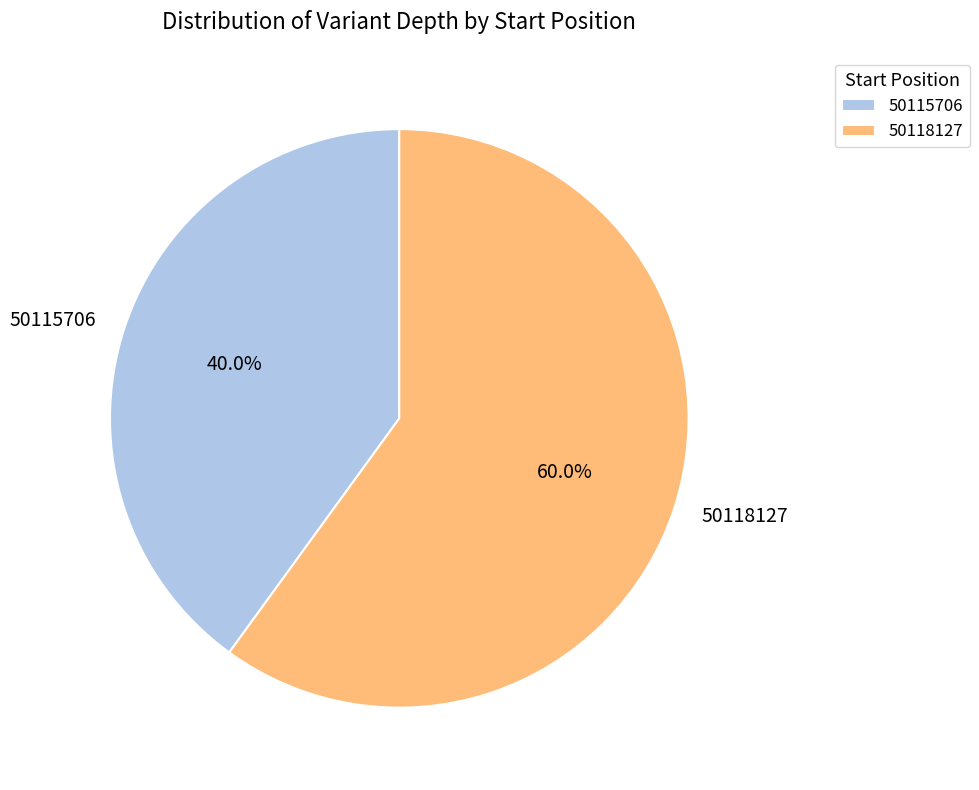

To the nearest percent, what is the average slice percentage?

50%